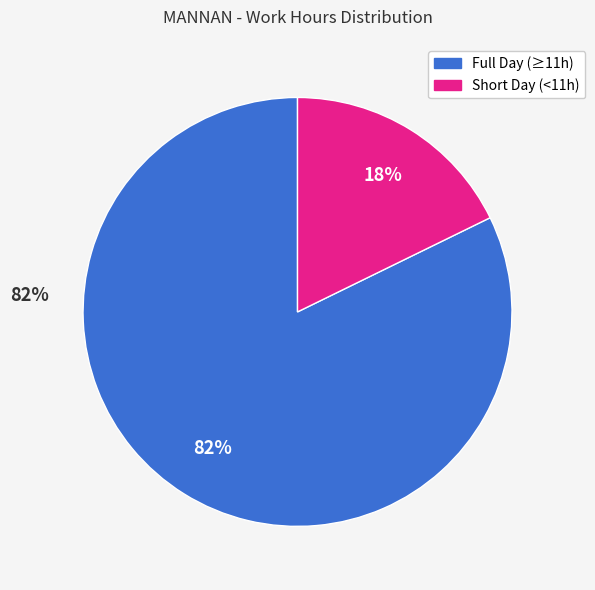

To the nearest percent, what is the average slice percentage?

50%